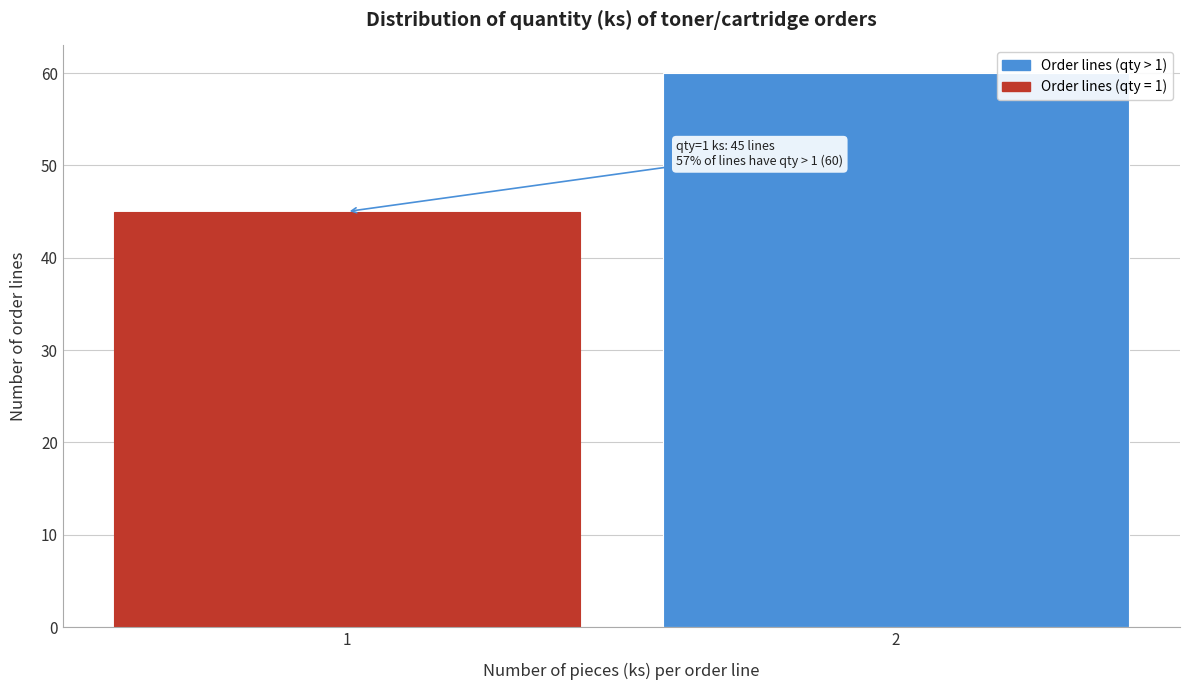

Reading right to left, list all the values displayed in this chart.

2=60	1=45